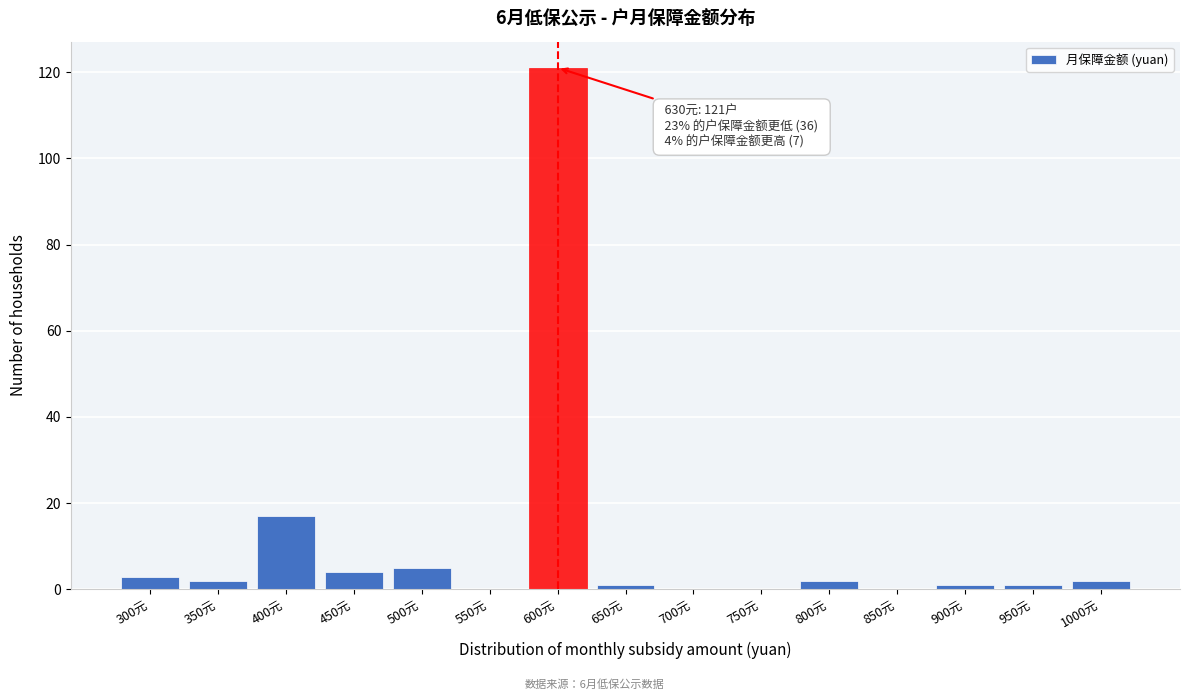

Reading right to left, transcribe all the data shown in this chart.

1000元=2	950元=1	900元=1	850元=0	800元=2	750元=0	700元=0	650元=1	600元=121	550元=0	500元=5	450元=4	400元=17	350元=2	300元=3